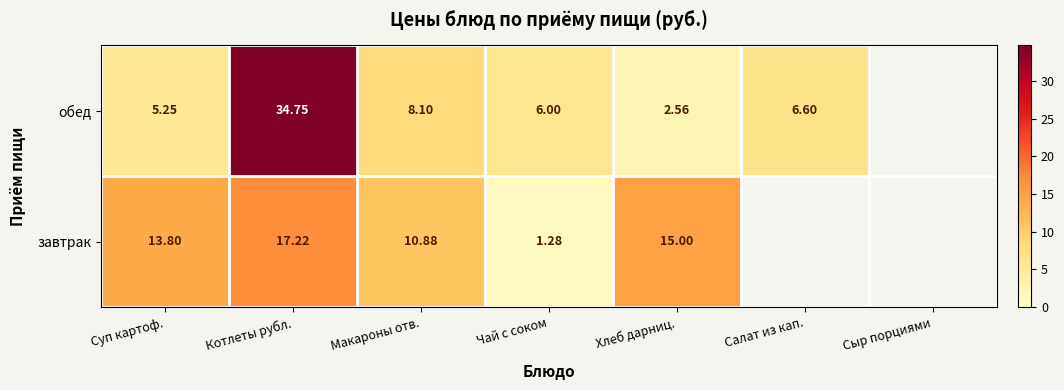

At which category is the sum across all series the highest?

Котлеты рубл.